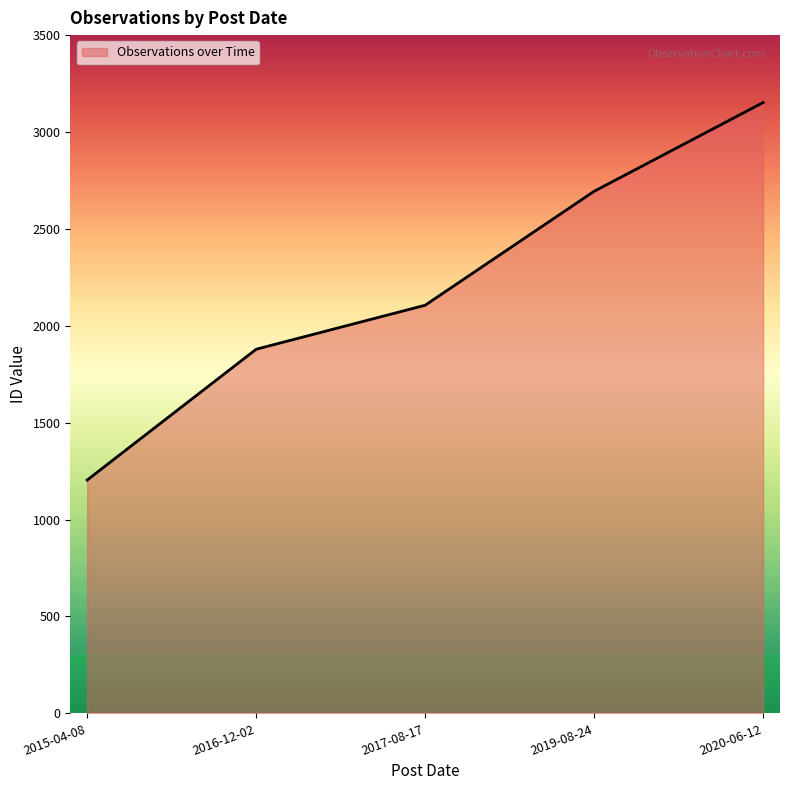

List the labels in order of value, smallest first.

2015-04-08, 2016-12-02, 2017-08-17, 2019-08-24, 2020-06-12